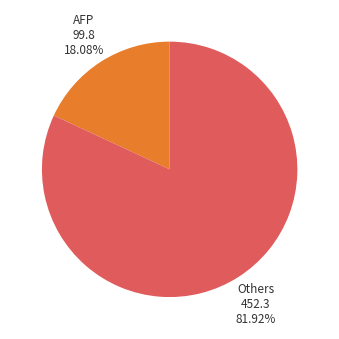

Is AFP the majority of the pie?

No